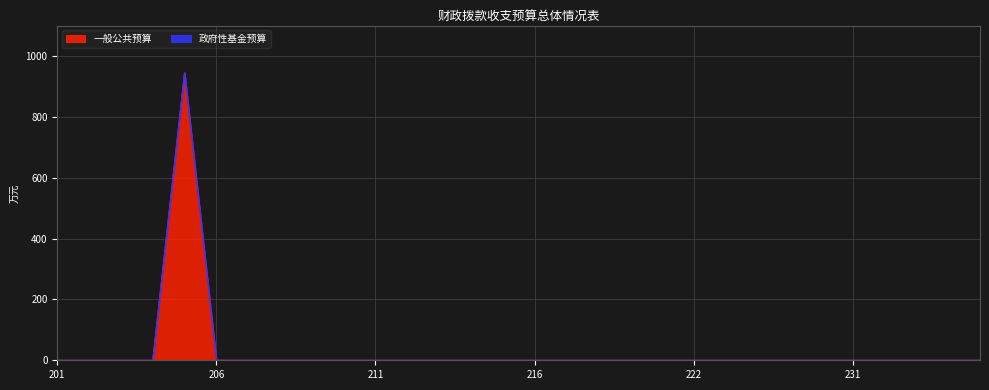

Rank the categories by value from highest to lowest.

205, 201, 202, 203, 204, 206, 207, 208, 209, 210, 211, 212, 213, 214, 215, 216, 217, 219, 220, 221, 222, 224, 223, 227, 229, 231, 232, 233, 230, 合计